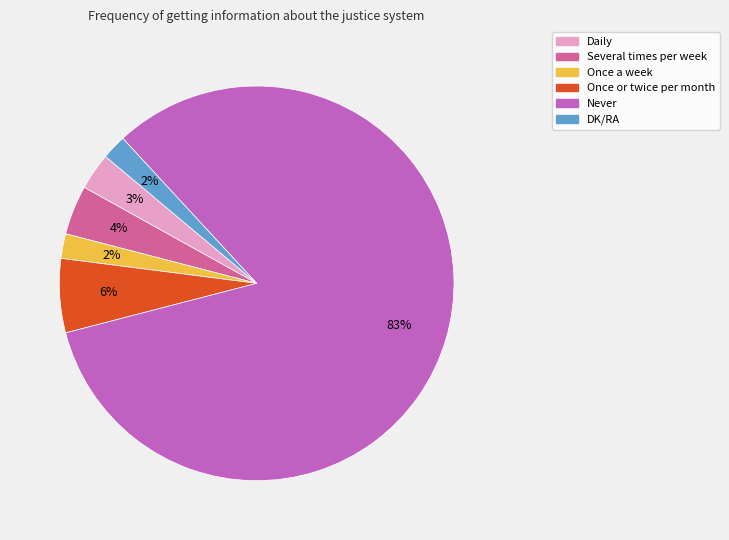

To the nearest percent, what is the combined percentage of Several times per week and Once or twice per month?

10%